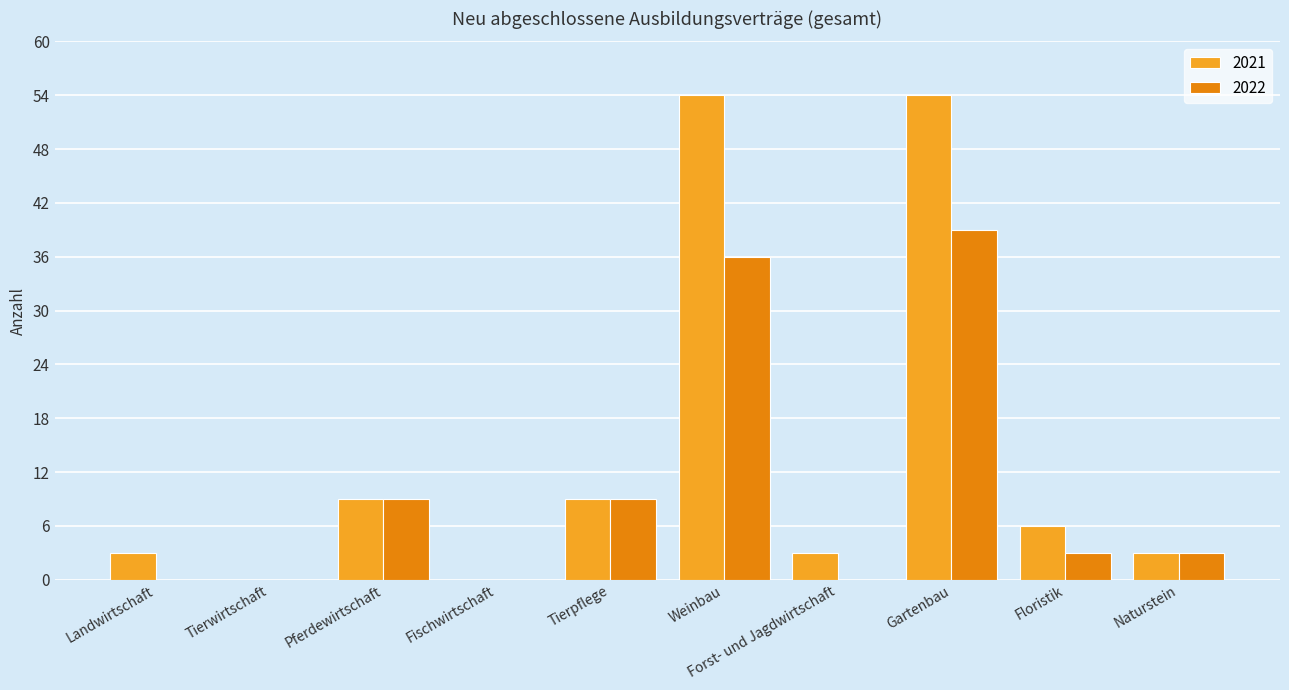

What is the highest value of the 2022 series?

39